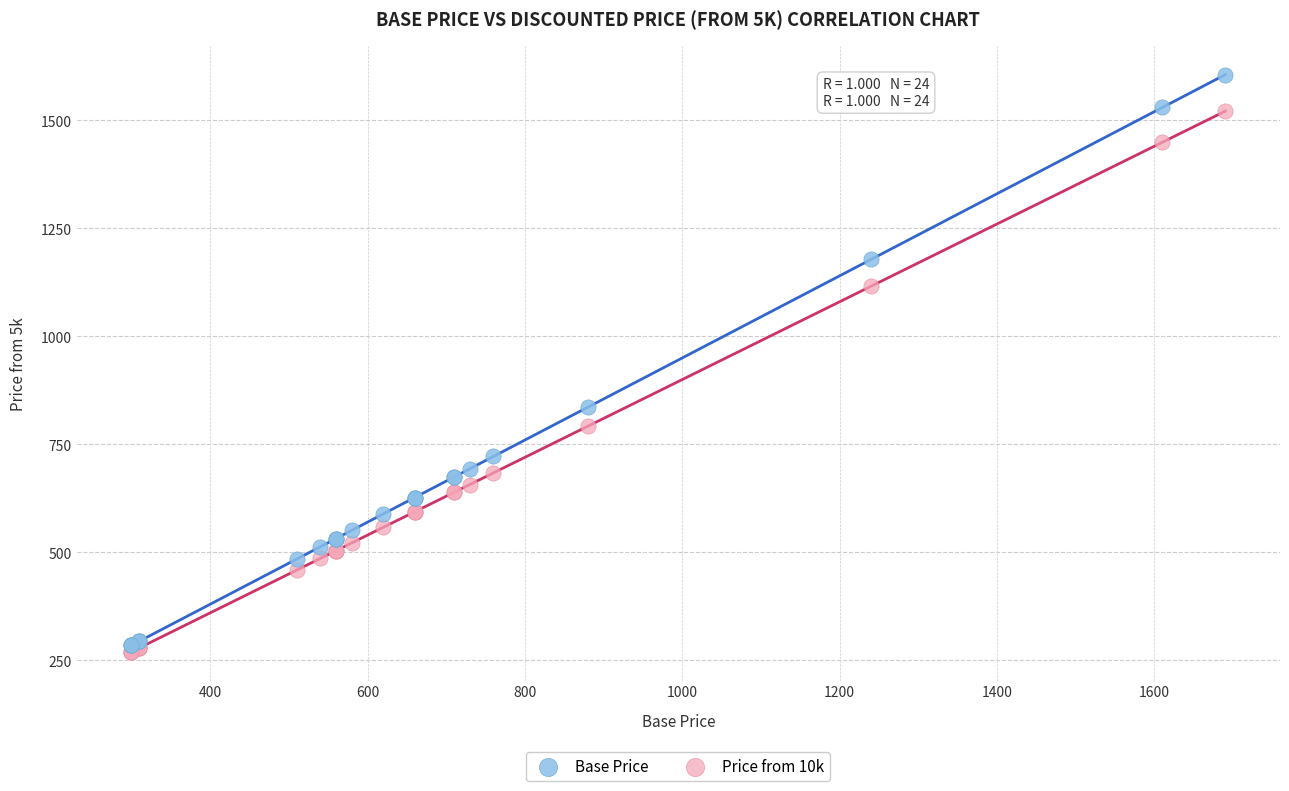

Across all series, what Y value is closest to 937?

836.0